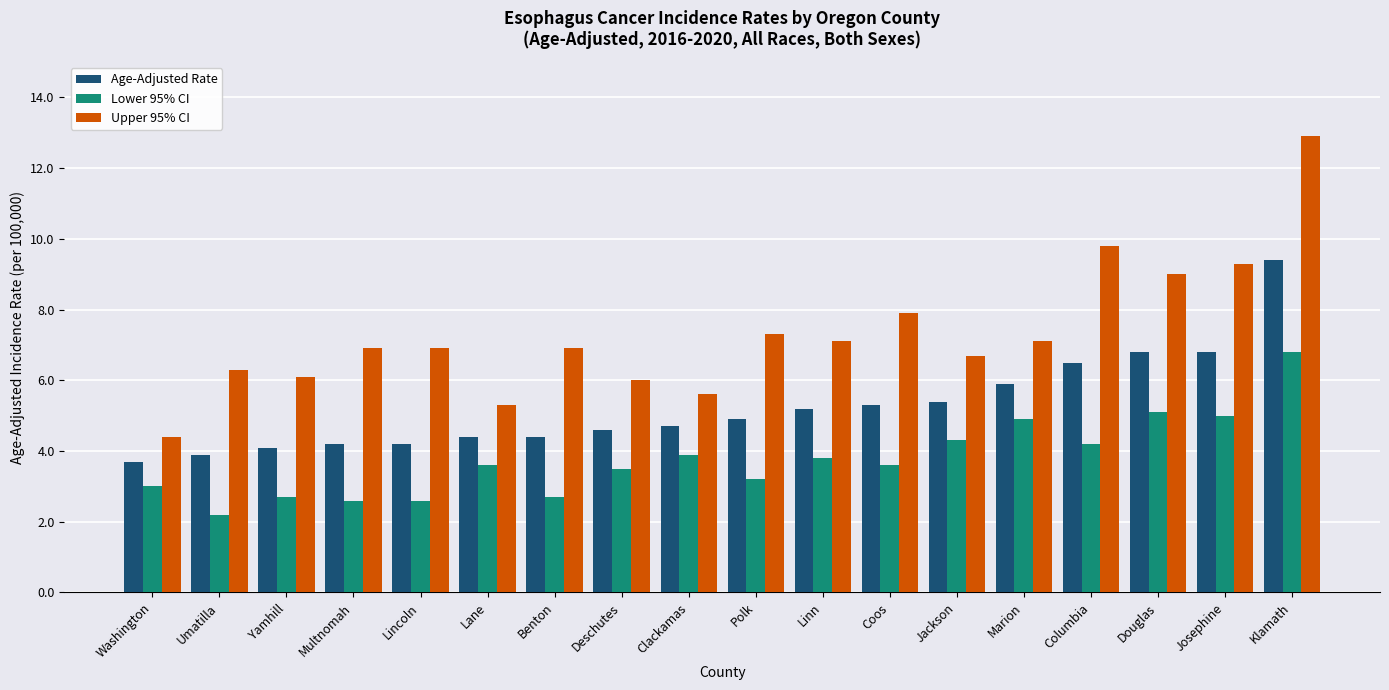

What is the difference between the highest and lowest values at Douglas?

3.9